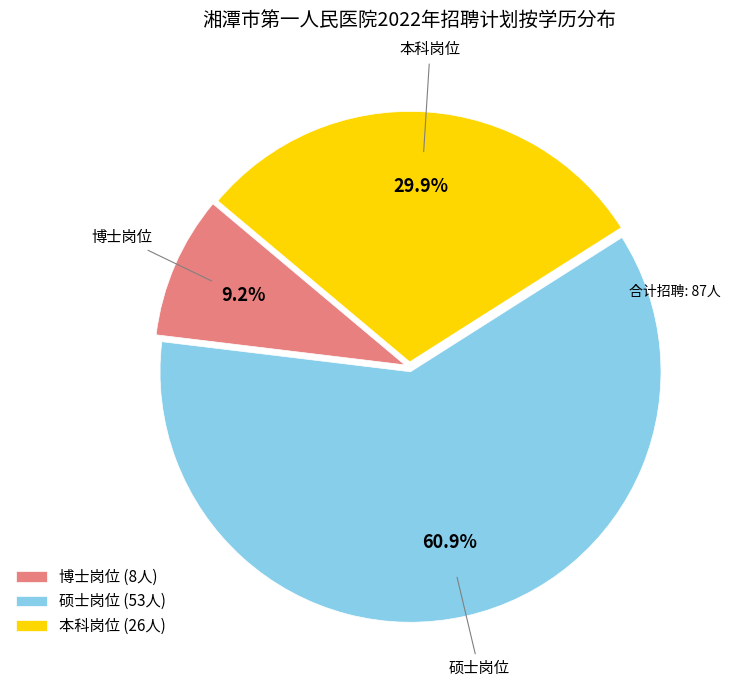

Combined, what portion of the pie is 硕士岗位 and 博士岗位?

70.1%